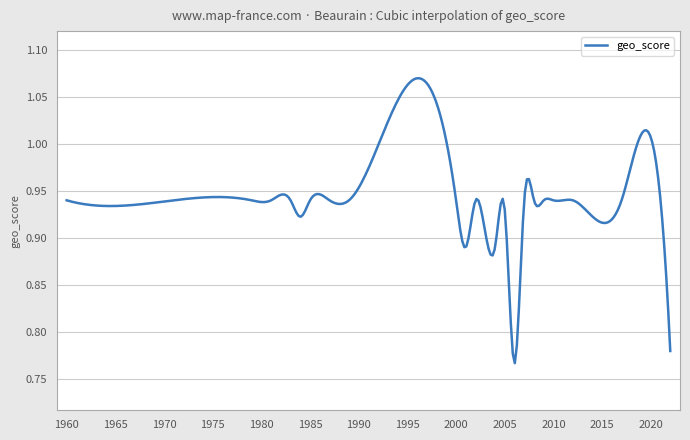

Does the chart have visible grid lines?

Yes